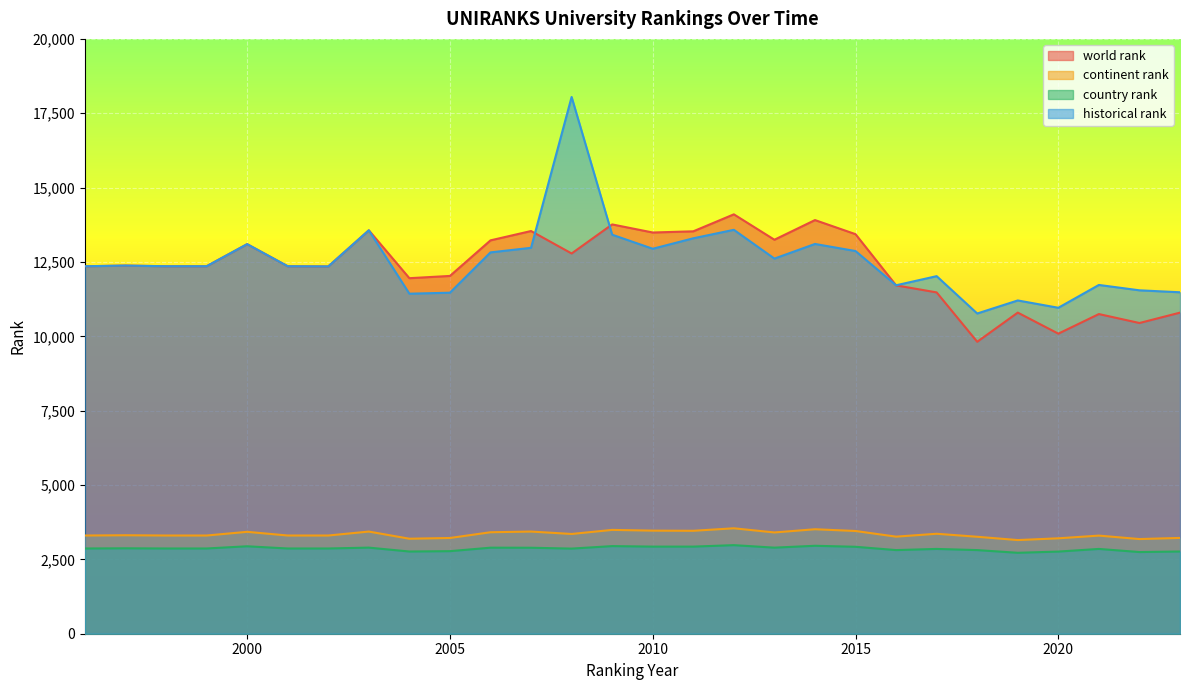

Which label corresponds to the smallest value in the chart?

2019